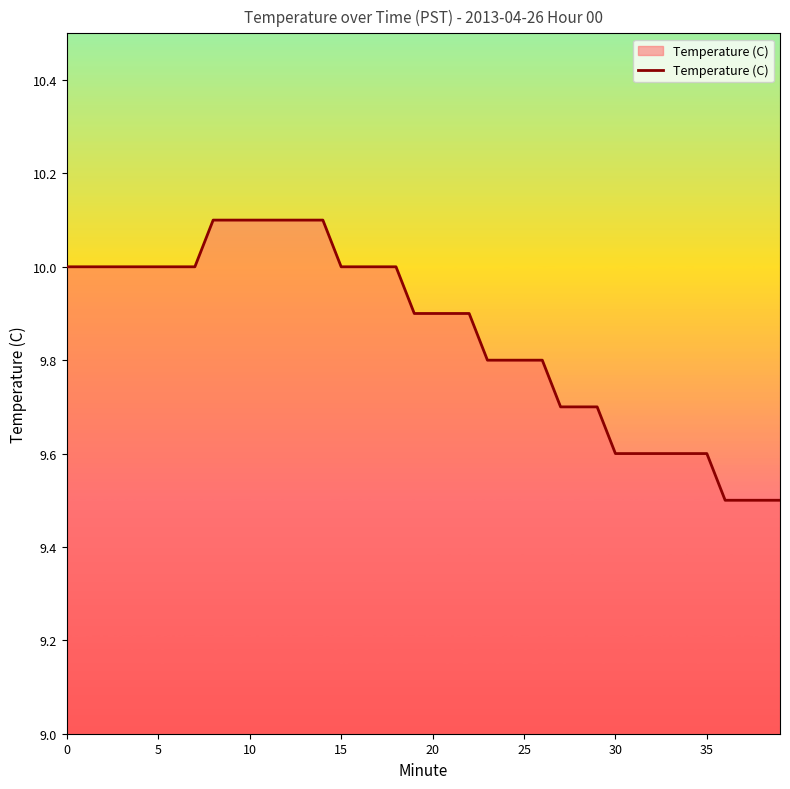

What is the difference between the maximum and minimum values?

0.6